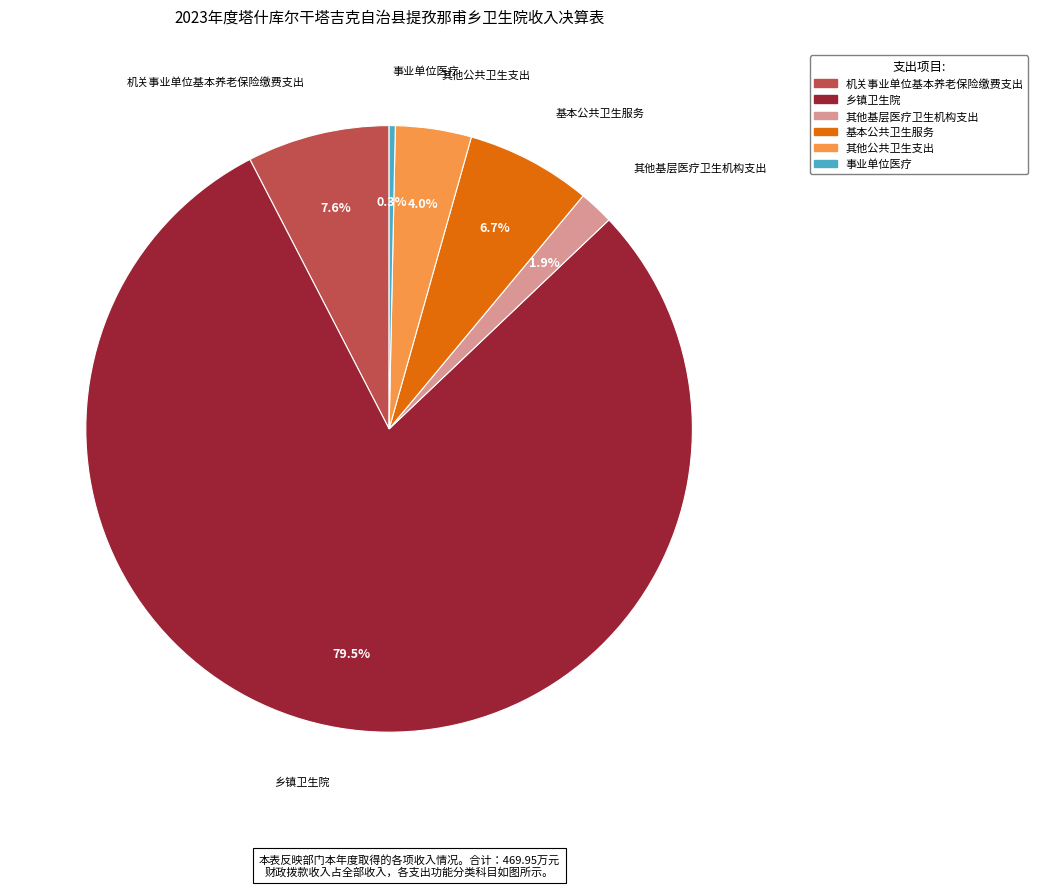

Rank the categories by value from highest to lowest.

乡镇卫生院, 机关事业单位基本养老保险缴费支出, 基本公共卫生服务, 其他公共卫生支出, 其他基层医疗卫生机构支出, 事业单位医疗